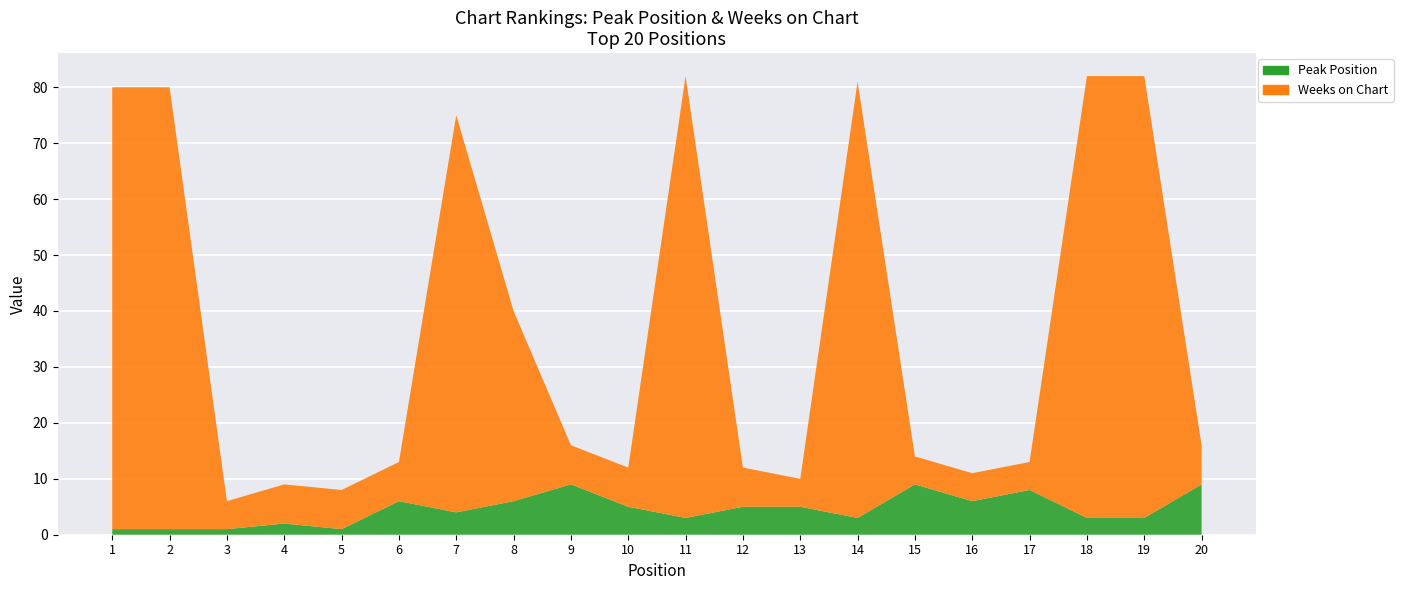

Read the Peak Position value at 9.

9